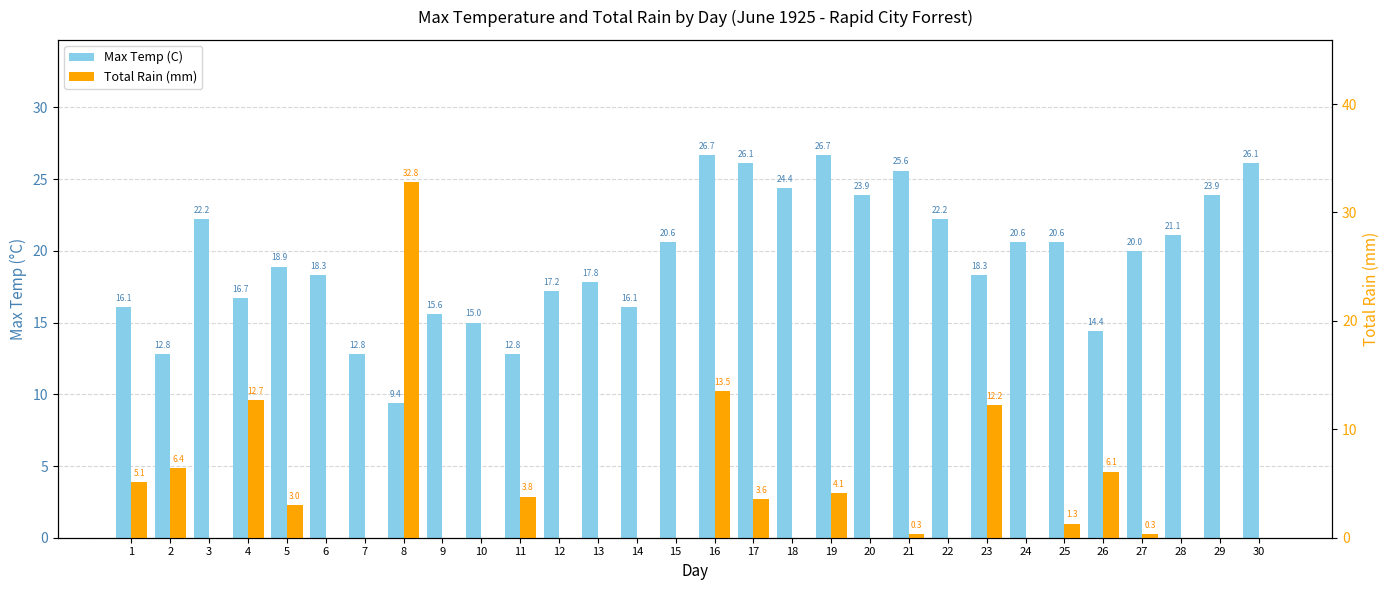

How many values in Total Rain (mm) are above zero?

14